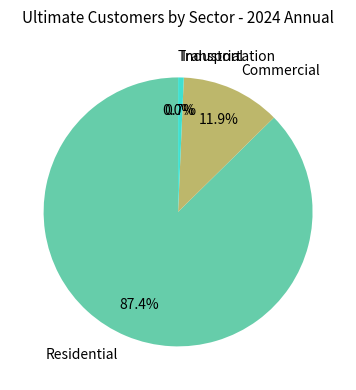

Which slice is the largest?

Residential